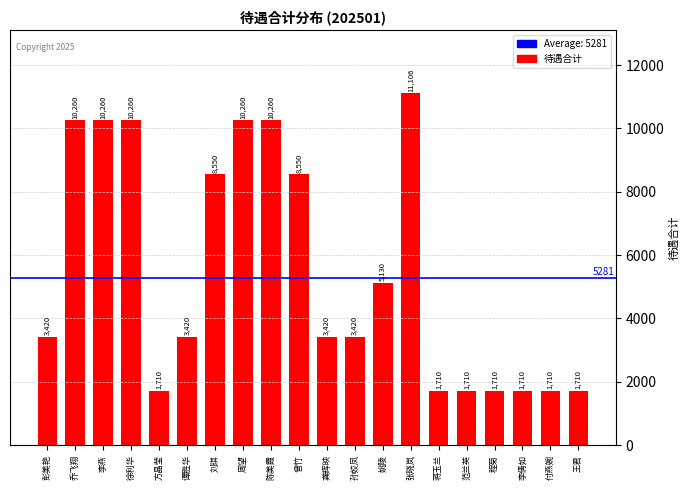

How many bars are there in total?

20